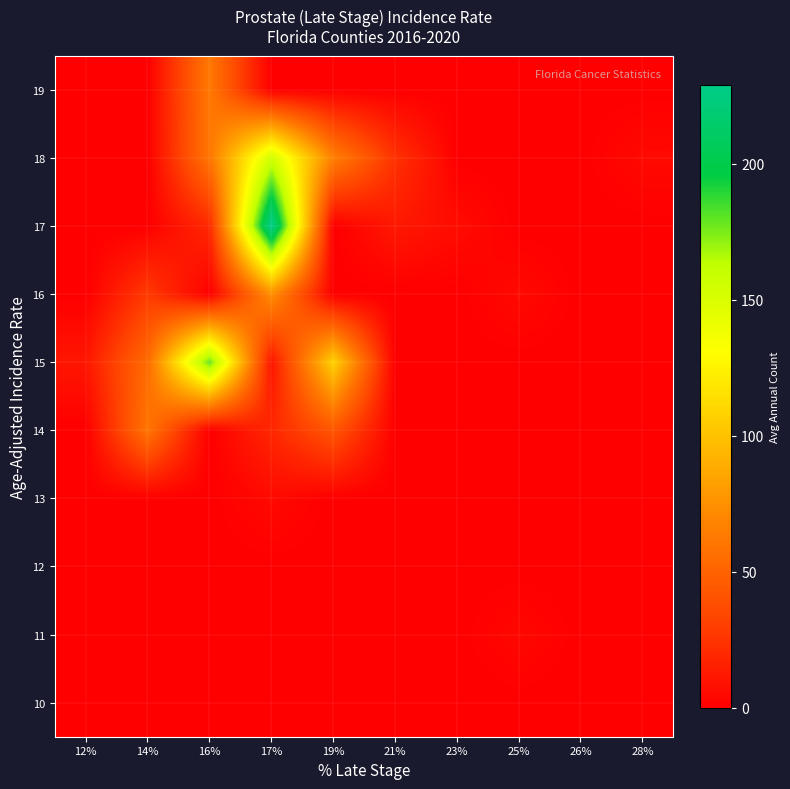

Reading left to right, what are all the values shown in this chart?

10: 12%=0	14%=0	16%=0	17%=0	19%=0	21%=0	23%=0	25%=0	26%=0	28%=0
11: 12%=0	14%=0	16%=0	17%=0	19%=0	21%=0	23%=0	25%=4	26%=0	28%=0
12: 12%=0	14%=0	16%=0	17%=0	19%=0	21%=0	23%=0	25%=0	26%=0	28%=0
13: 12%=0	14%=0	16%=0	17%=5	19%=0	21%=0	23%=0	25%=0	26%=0	28%=0
14: 12%=0	14%=60	16%=0	17%=19	19%=42	21%=0	23%=0	25%=0	26%=0	28%=0
15: 12%=11	14%=55	16%=180	17%=10	19%=108	21%=0	23%=0	25%=0	26%=0	28%=0
16: 12%=0	14%=28	16%=0	17%=74	19%=0	21%=0	23%=0	25%=5	26%=0	28%=0
17: 12%=0	14%=0	16%=20	17%=229	19%=0	21%=12	23%=6	25%=0	26%=0	28%=0
18: 12%=0	14%=0	16%=61	17%=154	19%=66	21%=24	23%=0	25%=0	26%=0	28%=5
19: 12%=0	14%=0	16%=62	17%=0	19%=0	21%=0	23%=0	25%=0	26%=0	28%=0